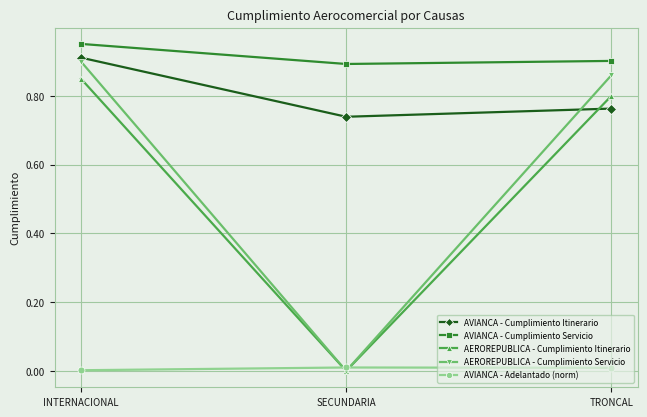

Is the value of AVIANCA - Cumplimiento Servicio at TRONCAL greater than the value of AVIANCA - Cumplimiento Itinerario at SECUNDARIA?

Yes